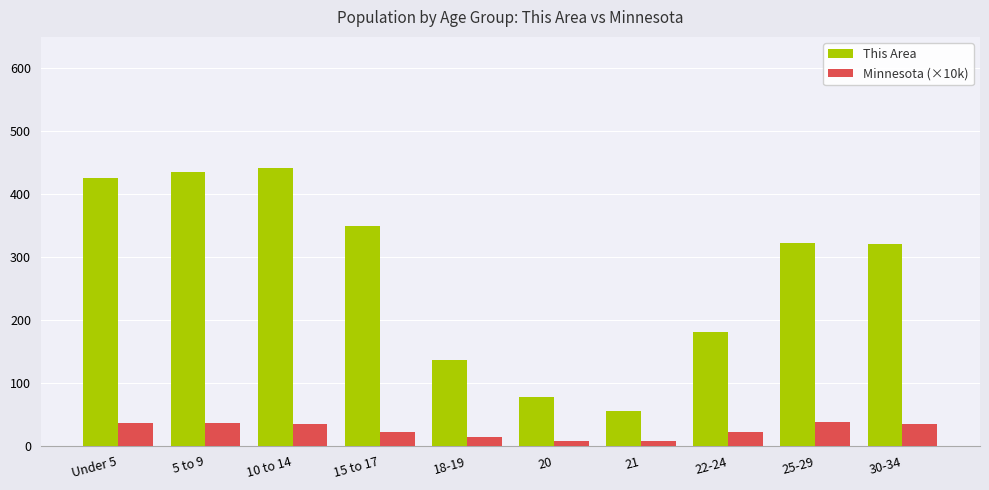

At which label does This Area reach its minimum?

21